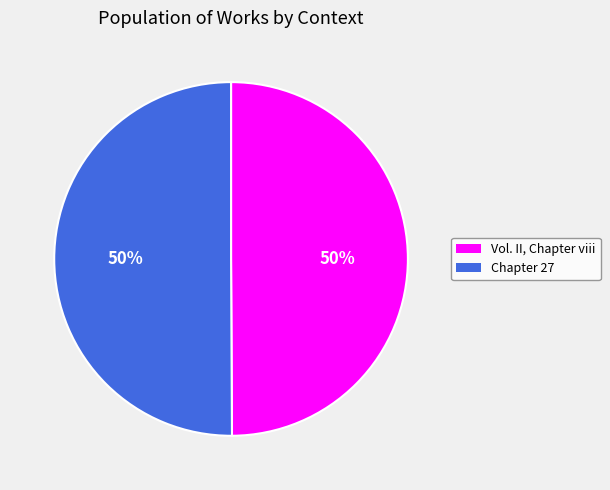

Combined, do Chapter 27 and Vol. II, Chapter viii account for over 50%?

Yes